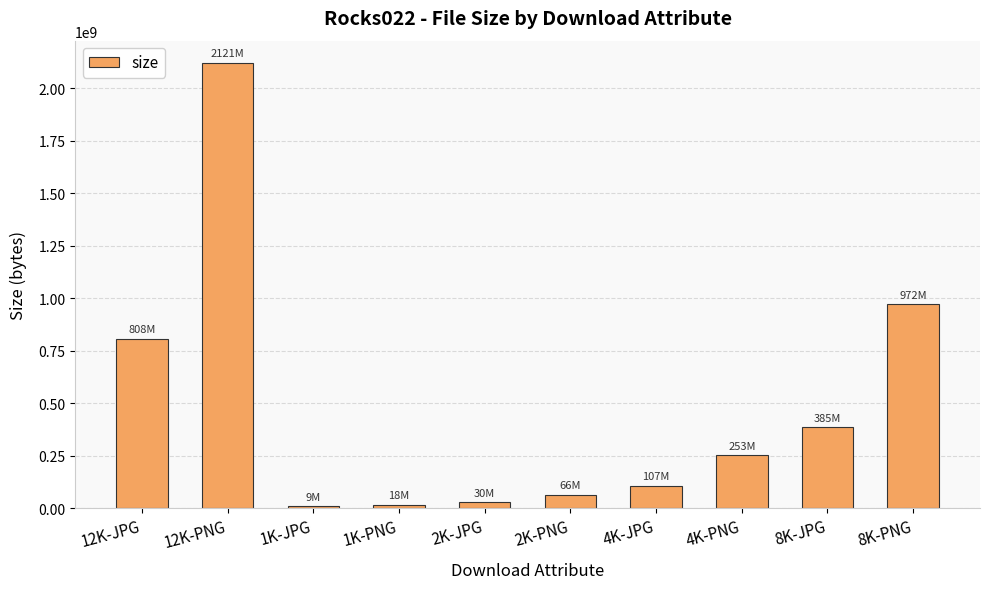

What is the maximum value shown in the chart?

2121076733